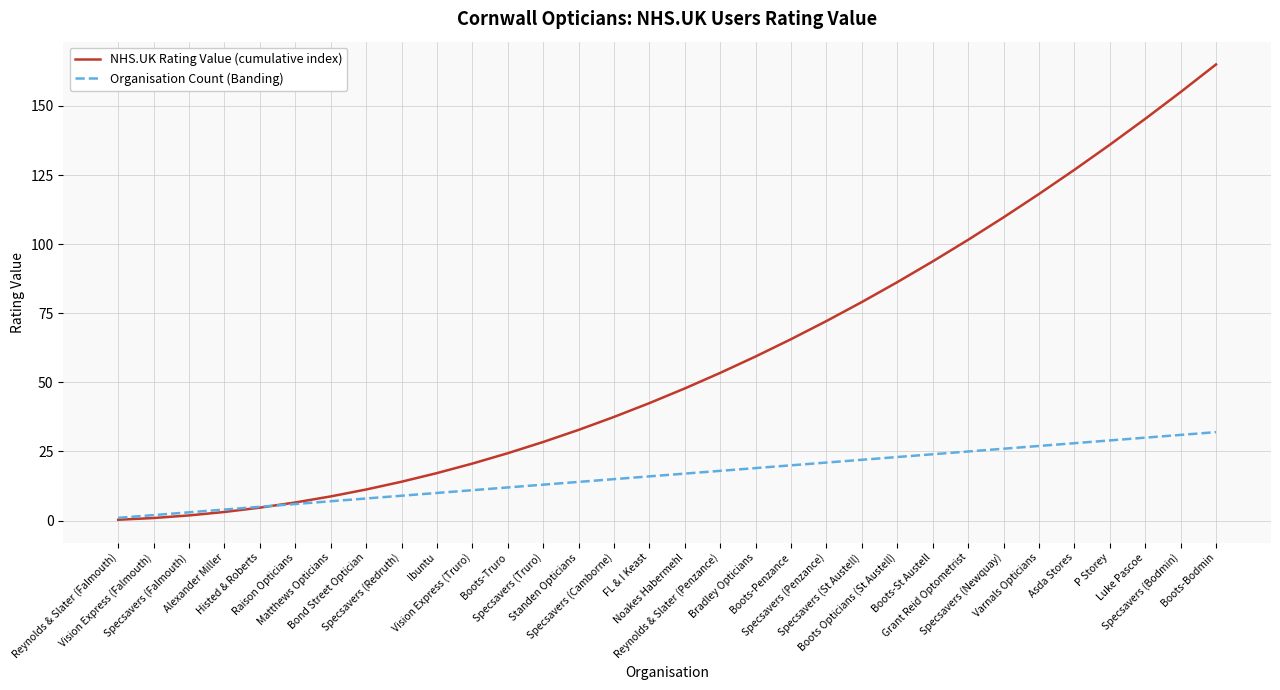

Rank the series by their maximum value, from lowest to highest.

Organisation Count (Banding), NHS.UK Rating Value (cumulative index)